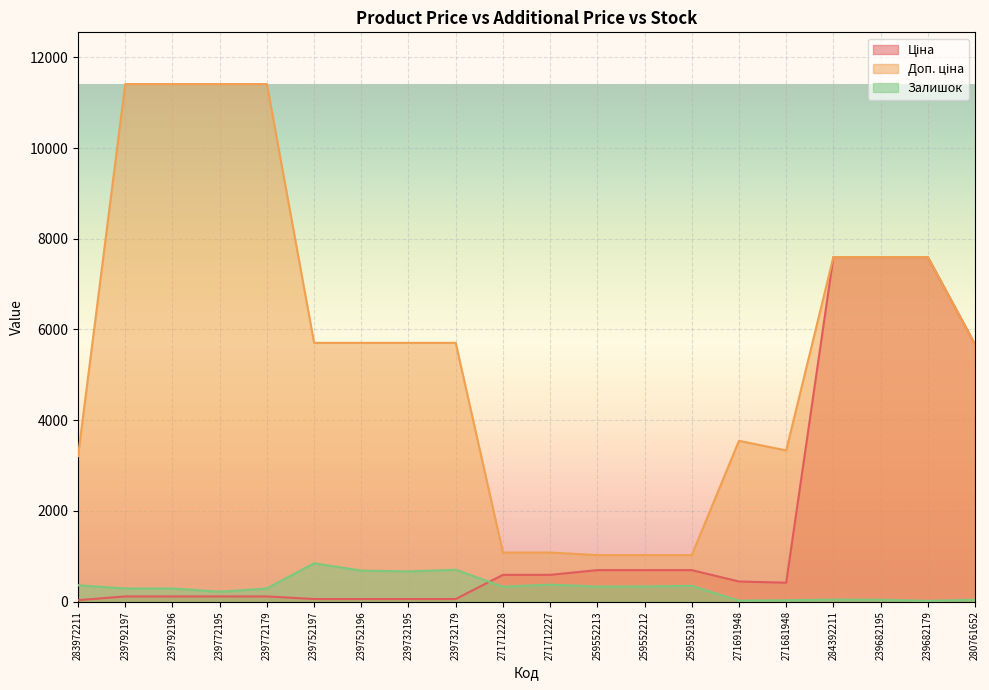

How many data points in Залишок are above 328?

9